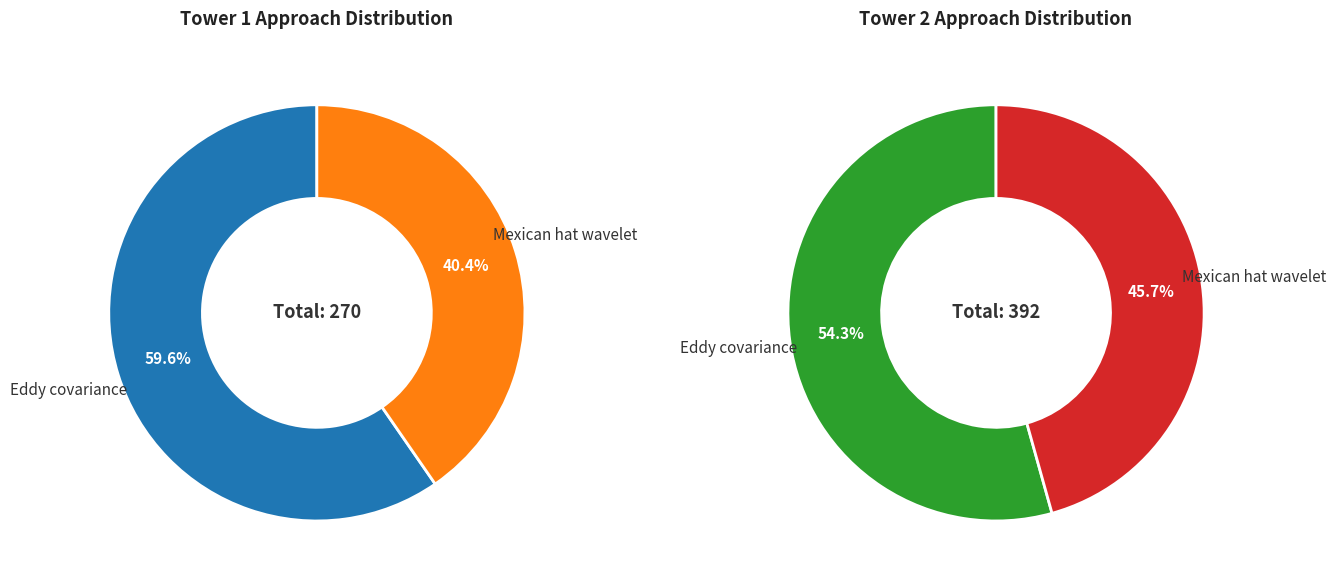

Which series has the widest spread of values?

Tower 1